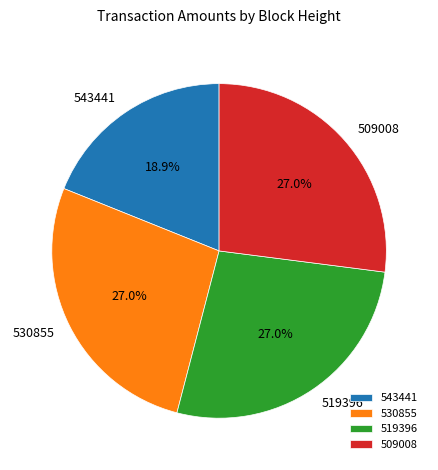

Do 509008 and 543441 together represent more than half of the pie?

No